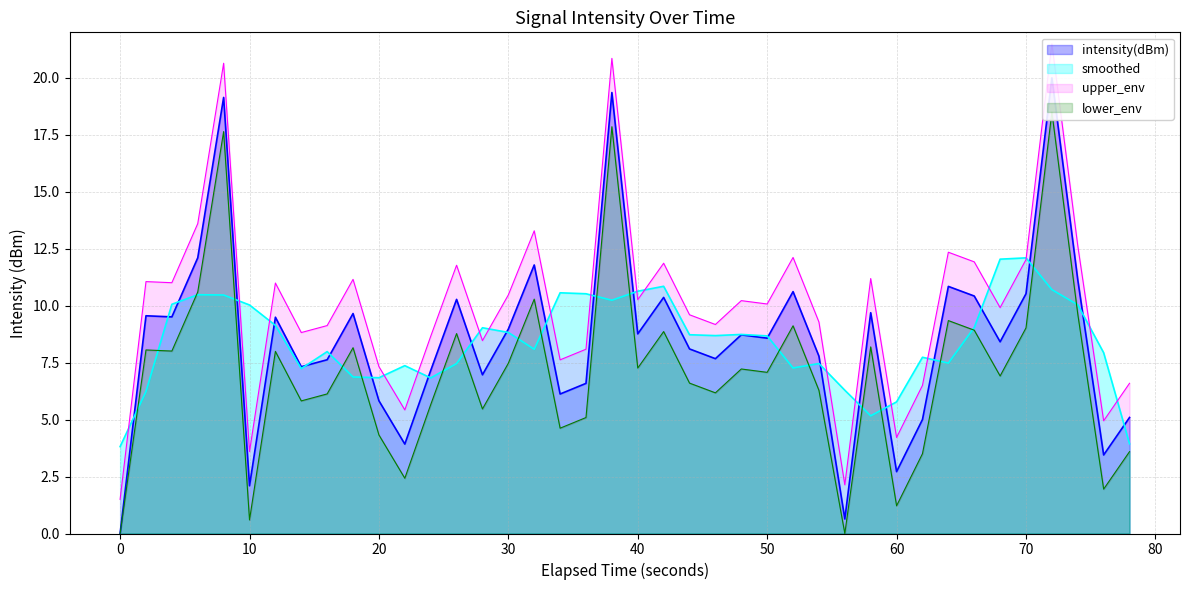

What is the maximum value for smoothed?

12.1